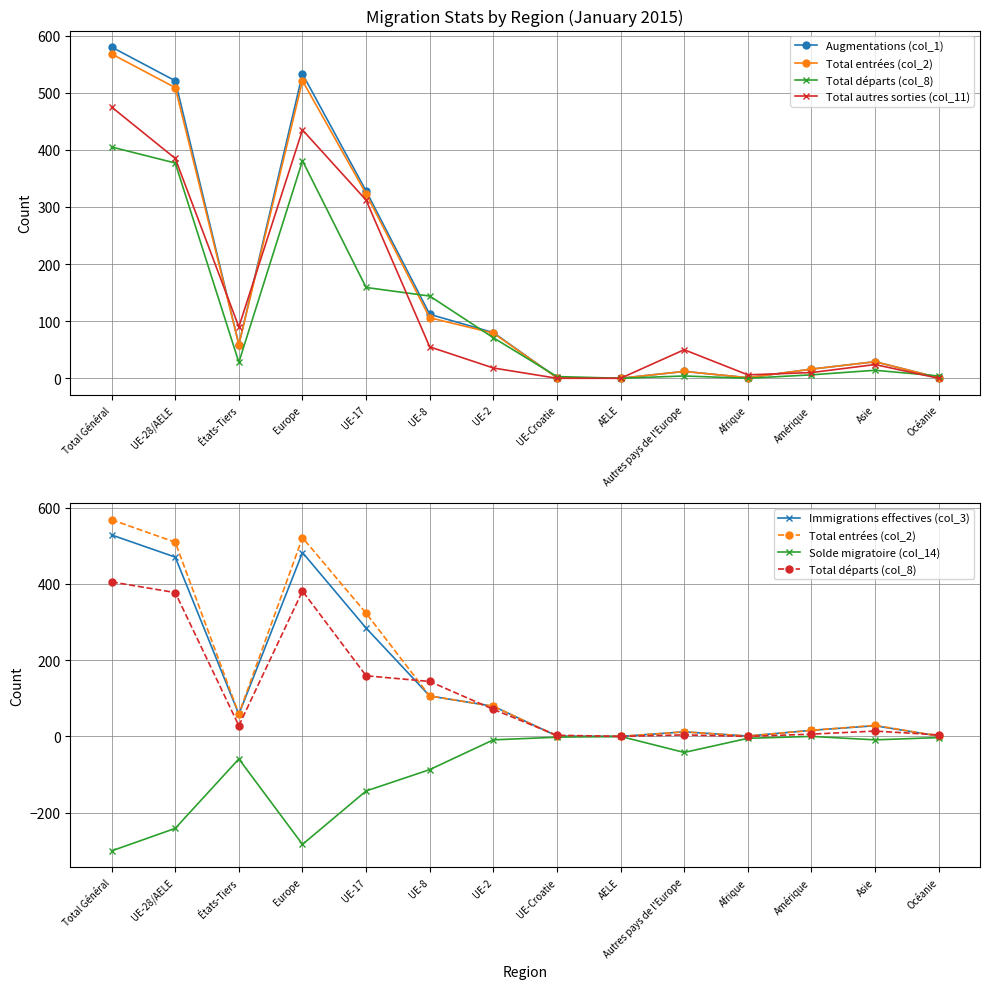

True or false: Total autres sorties (col_11) has more than 2 interior local peaks.

True